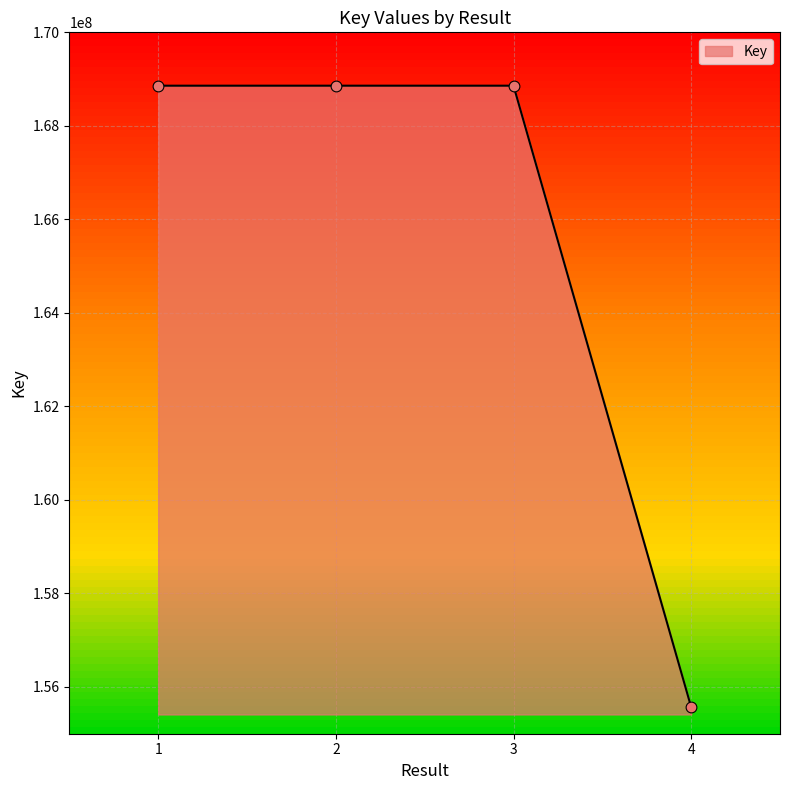

What is the change in value from 3 to 4?

-13291280